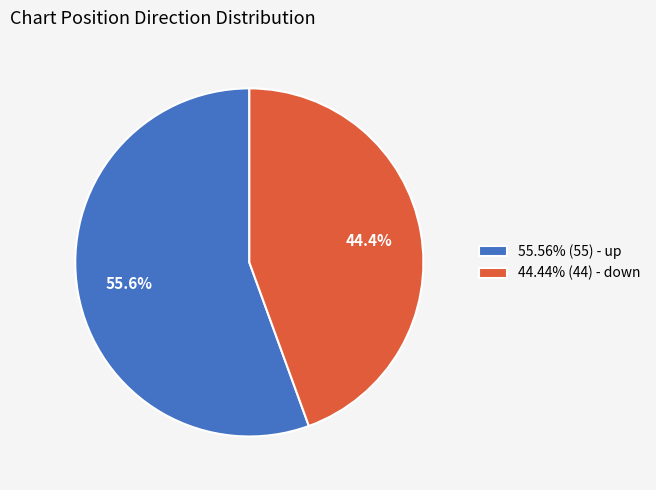

What is the ratio of the value at 44.44% (44) - down to the value at 55.56% (55) - up?

0.8